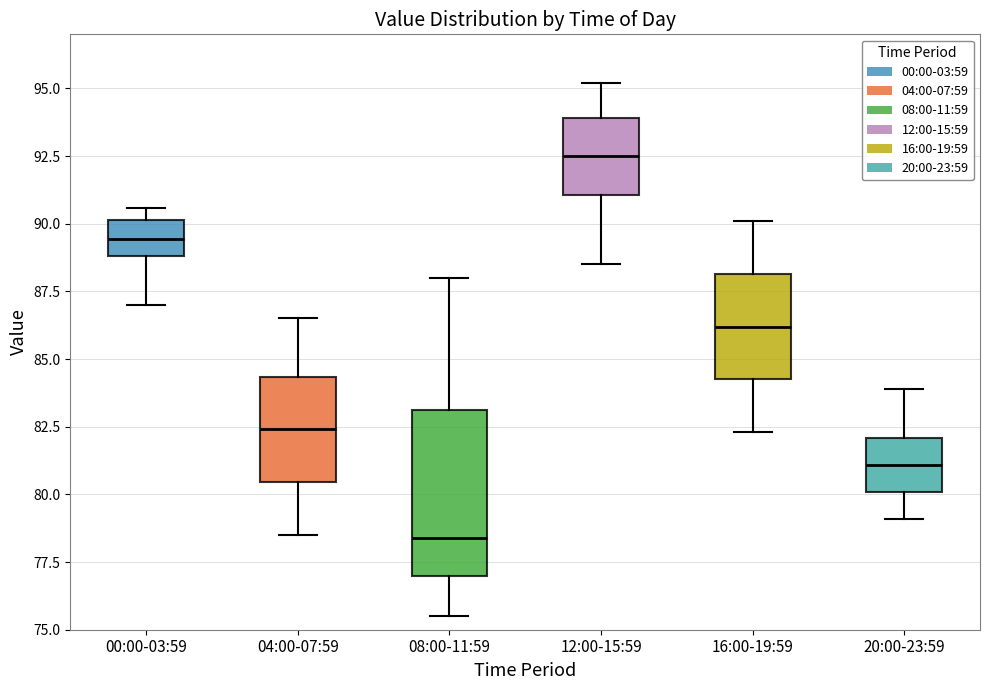

Which box has the highest median line?

12:00-15:59